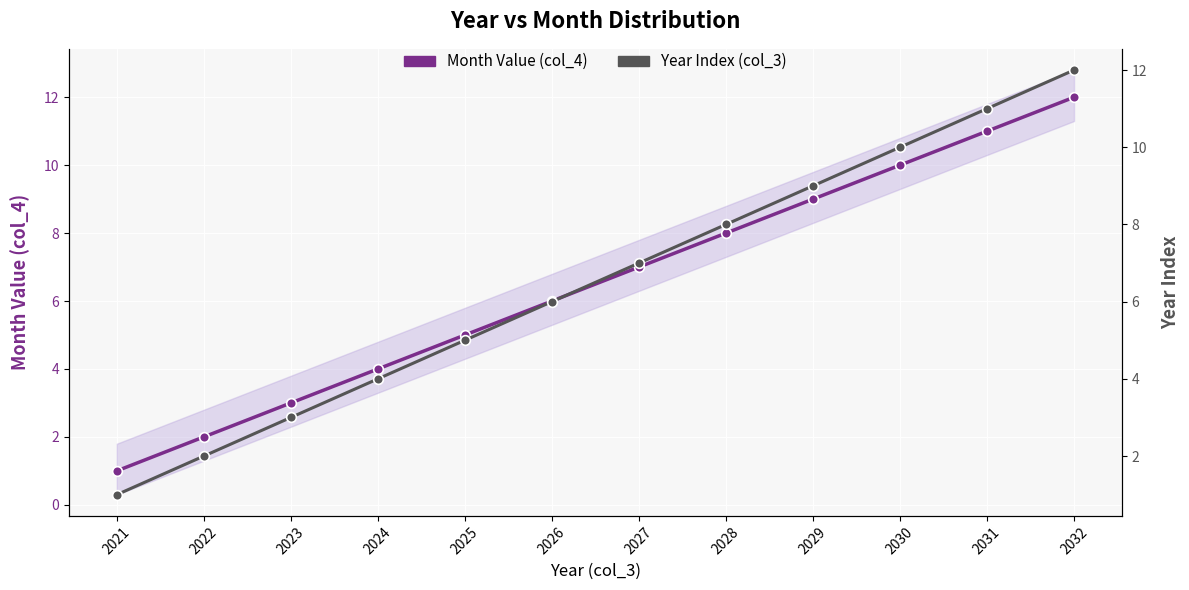

True or false: Year Index (col_3) and Month Value (col_4) intersect in this chart.

False